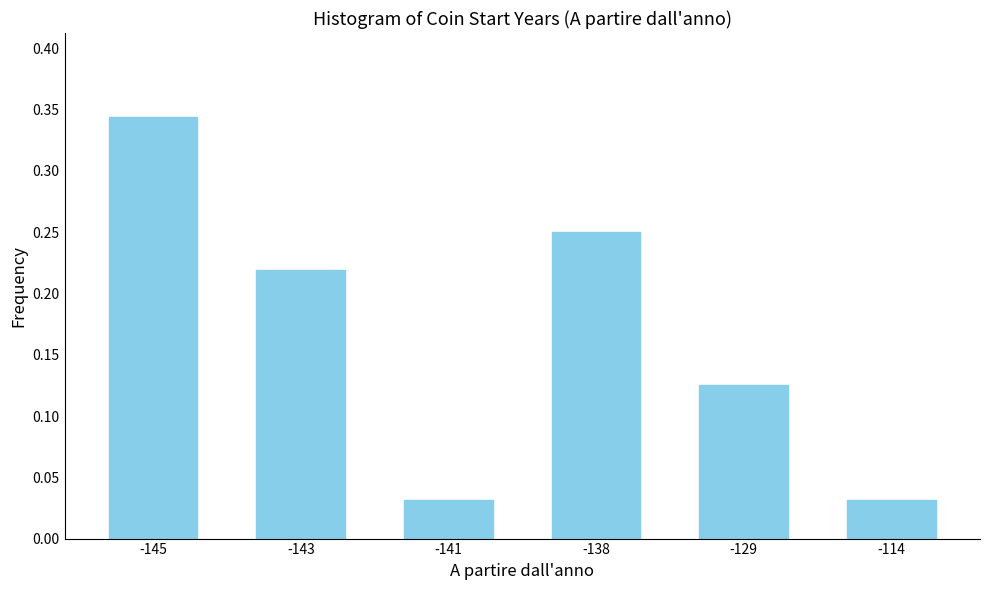

Which label corresponds to the largest value in the chart?

-145